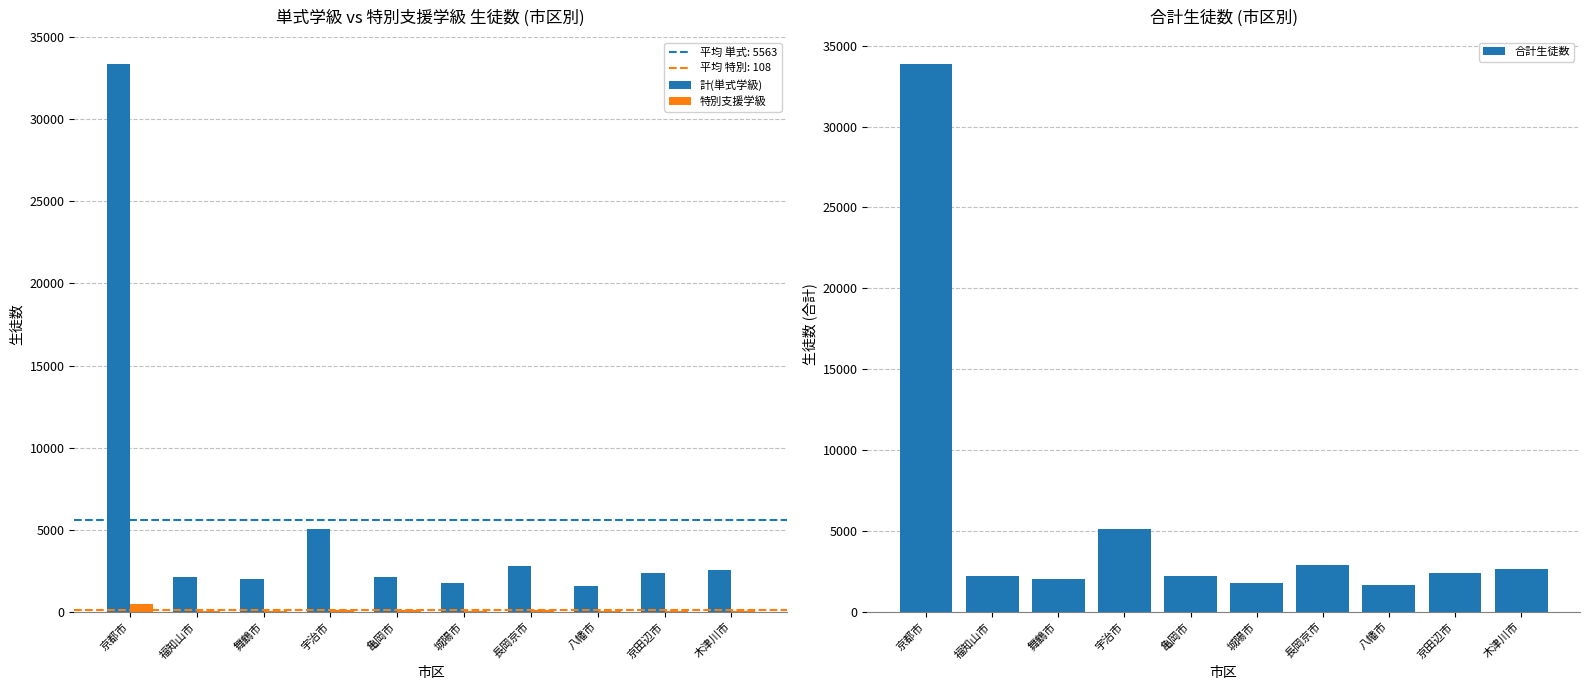

Between 八幡市 and 舞鶴市, which is larger?

舞鶴市